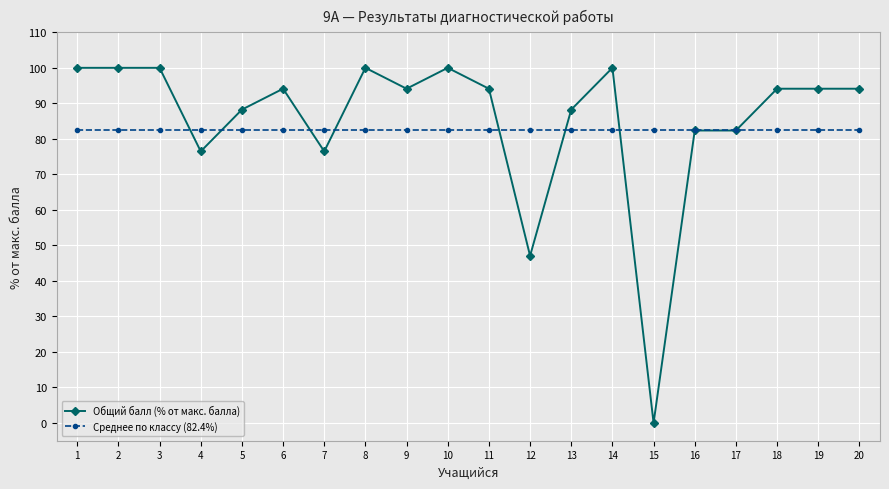

Where is Общий балл (% от макс. балла) nearest to the value 50?

12